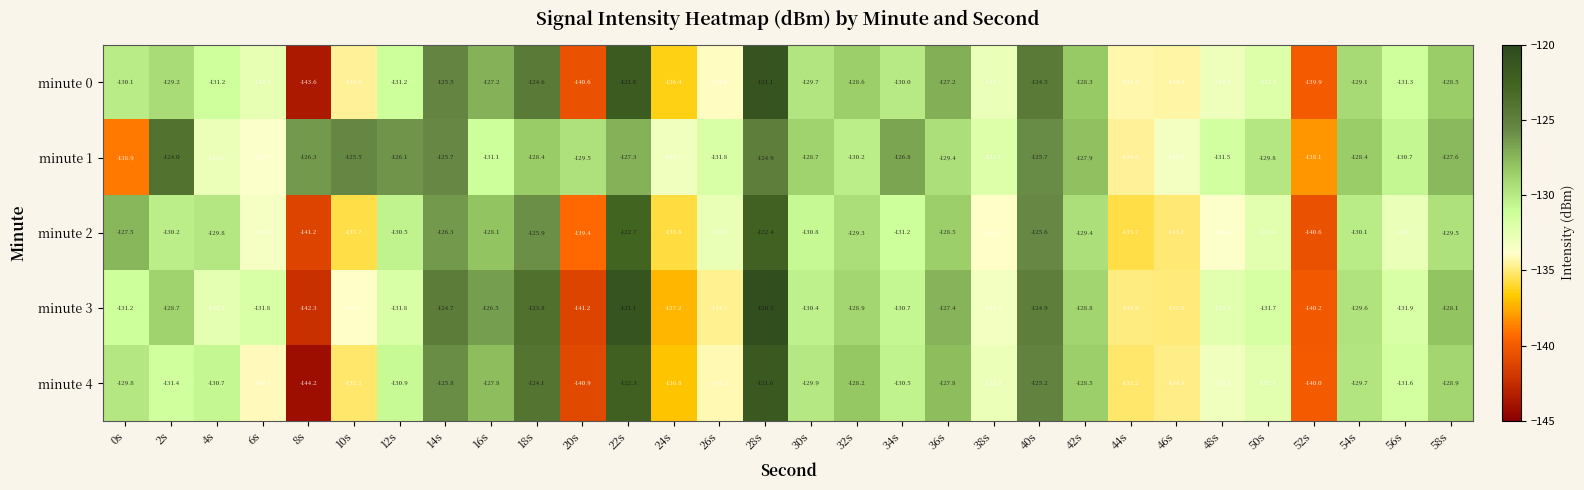

Rank the series at 28s from highest to lowest value.

minute 3, minute 0, minute 4, minute 2, minute 1